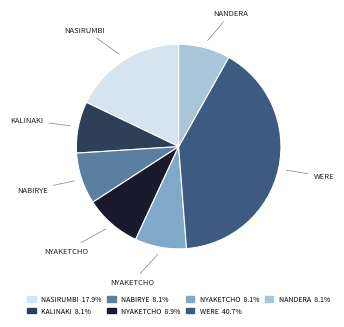

Does any single category account for the majority?

No